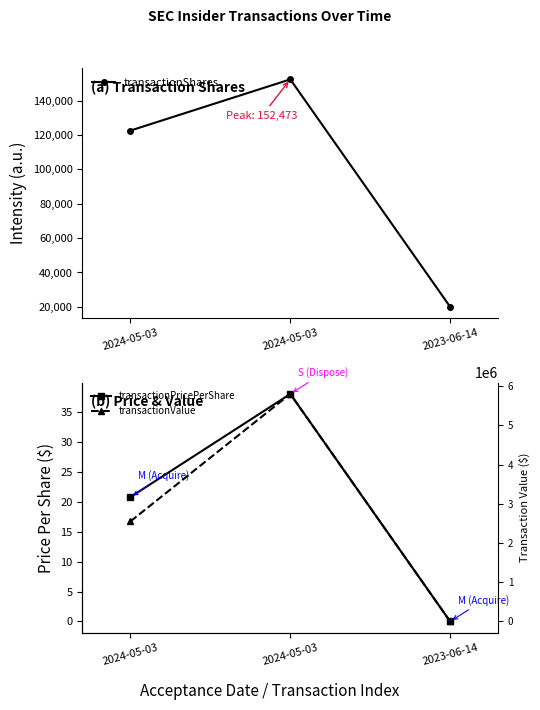

At which category is the sum across all series the highest?

2024-05-03